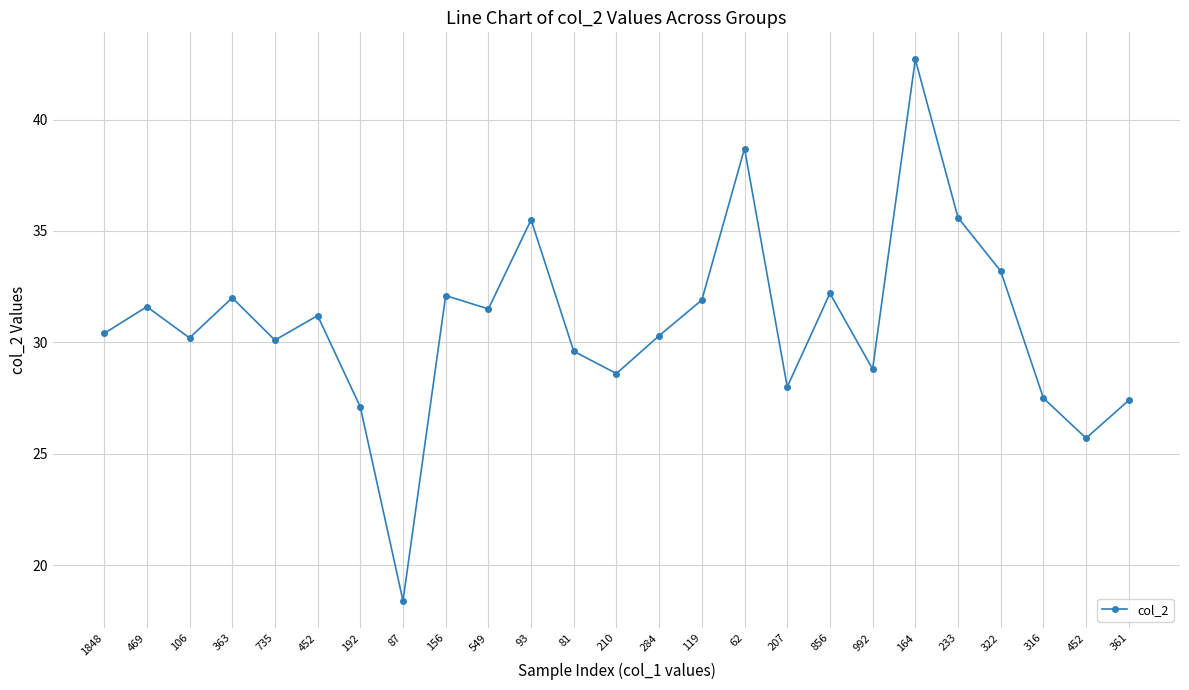

Does the chart have visible grid lines?

Yes